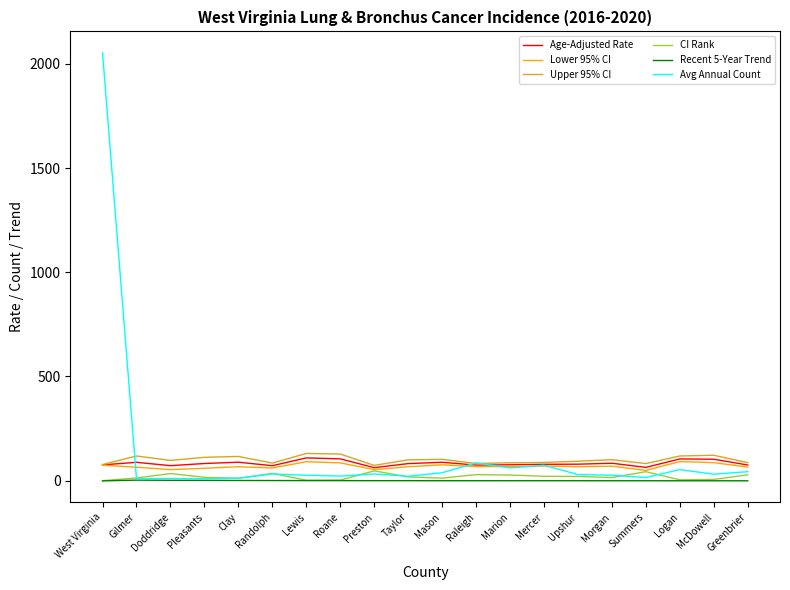

True or false: Recent 5-Year Trend and Lower 95% CI cross at least once.

False